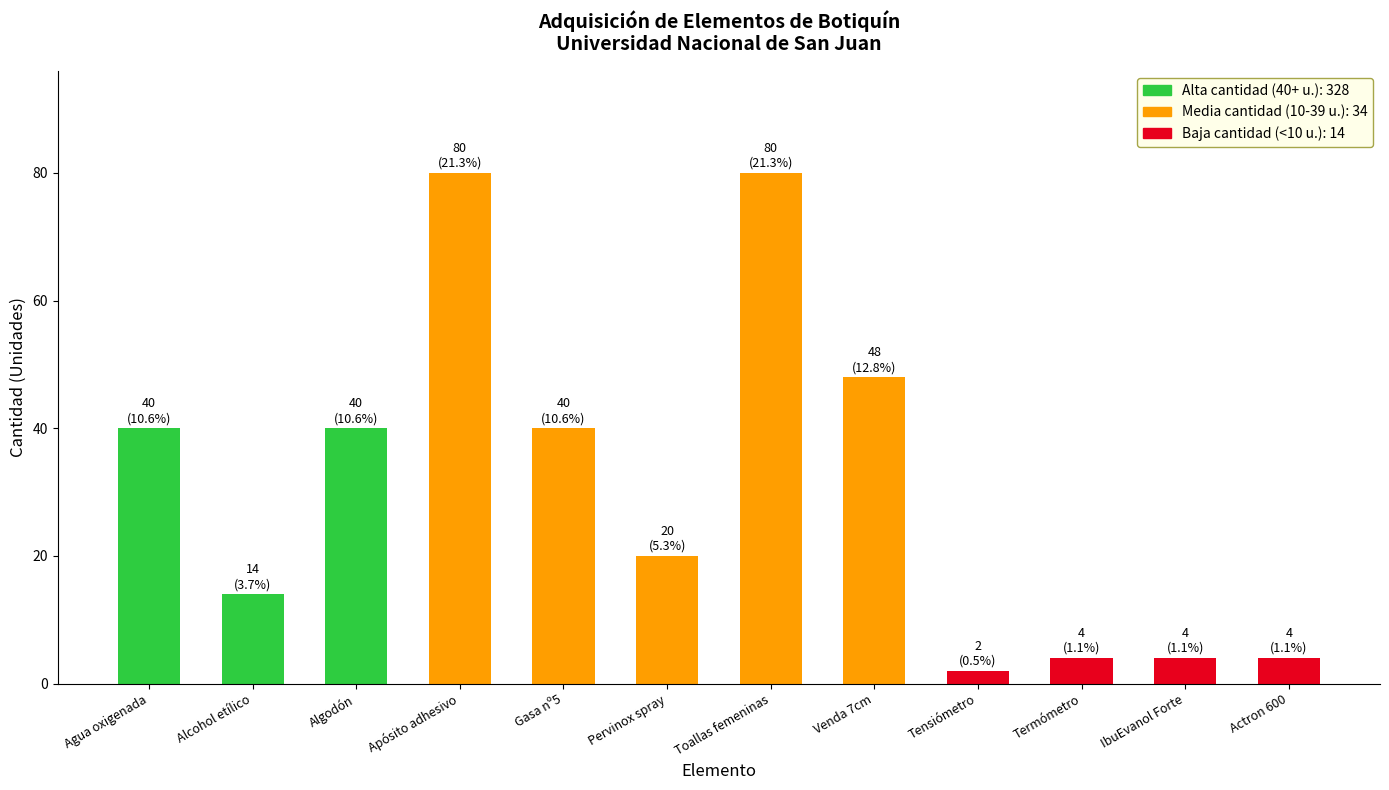

The chart shows a value of 40 at Agua oxigenada. True or false?

True